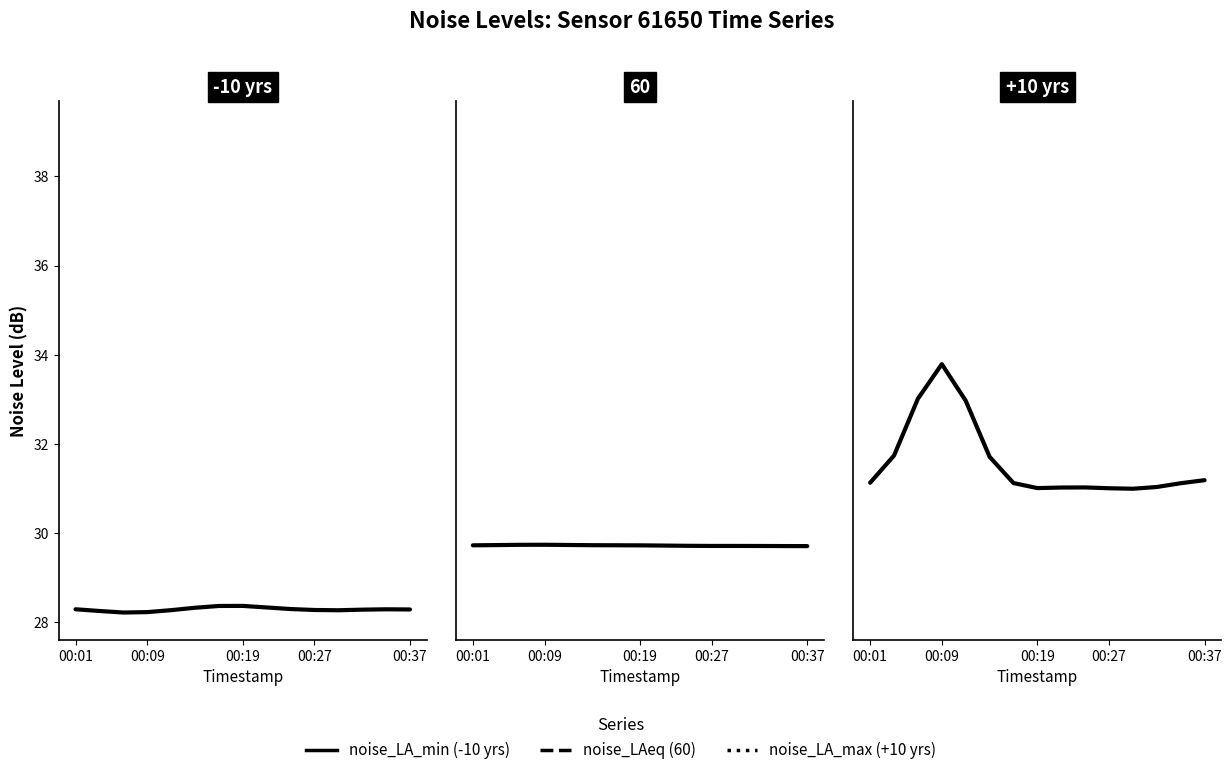

What is the smallest value displayed?

28.2